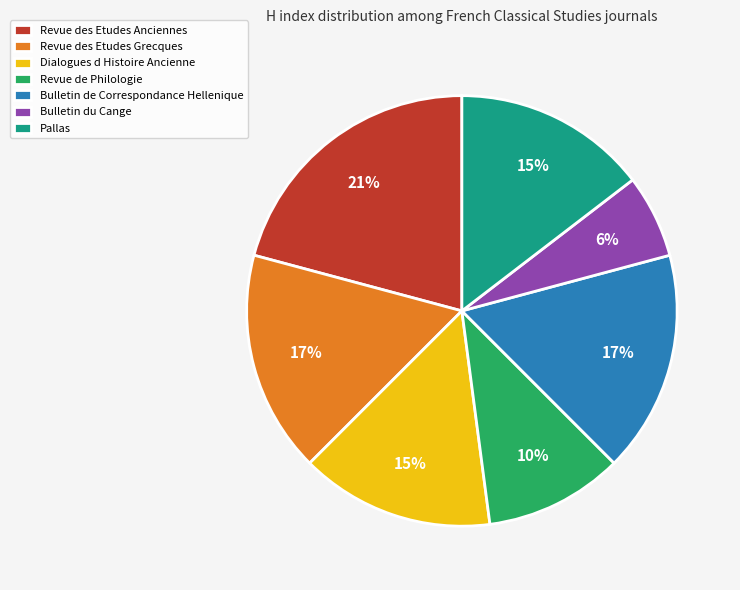

The Revue de Philologie slice represents 10% of the pie. True or false?

True